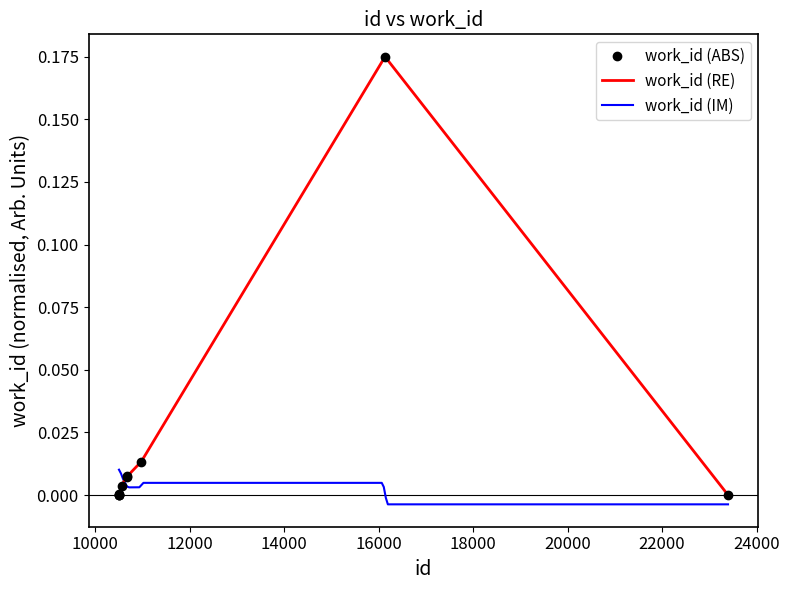

The value at 10663 is 0.0. True or false?

True